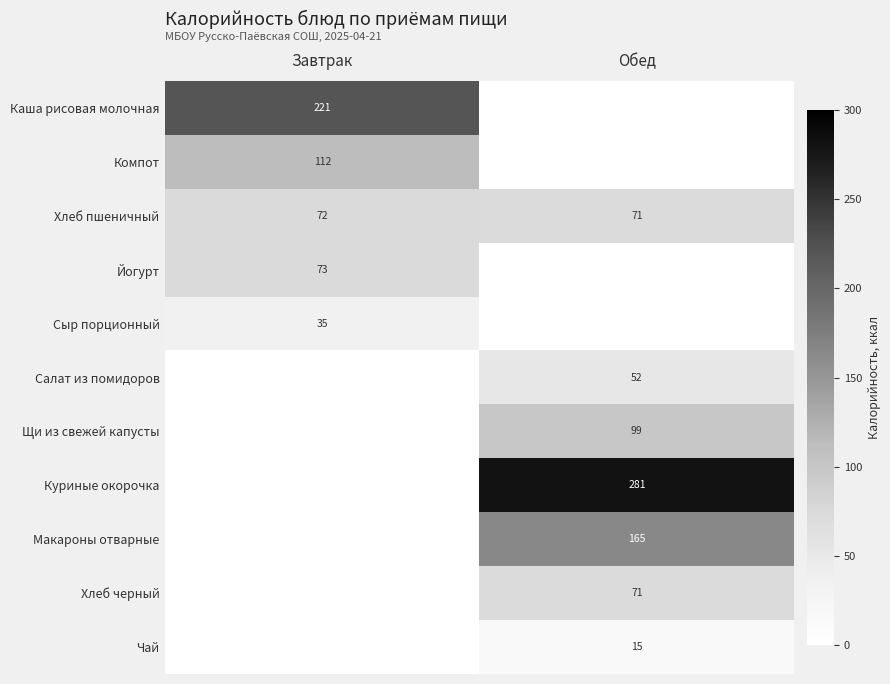

How many values in the Хлеб пшеничный series are below 72?

1